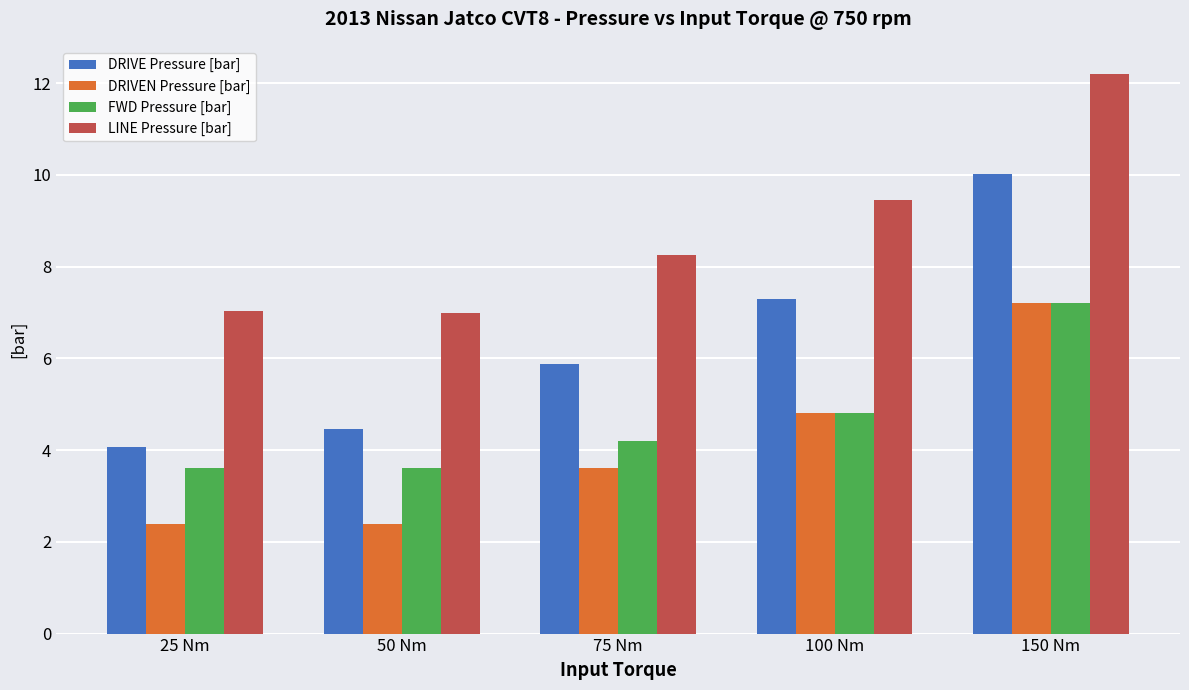

At 50 Nm, list the series in order from largest to smallest.

LINE Pressure [bar], DRIVE Pressure [bar], FWD Pressure [bar], DRIVEN Pressure [bar]